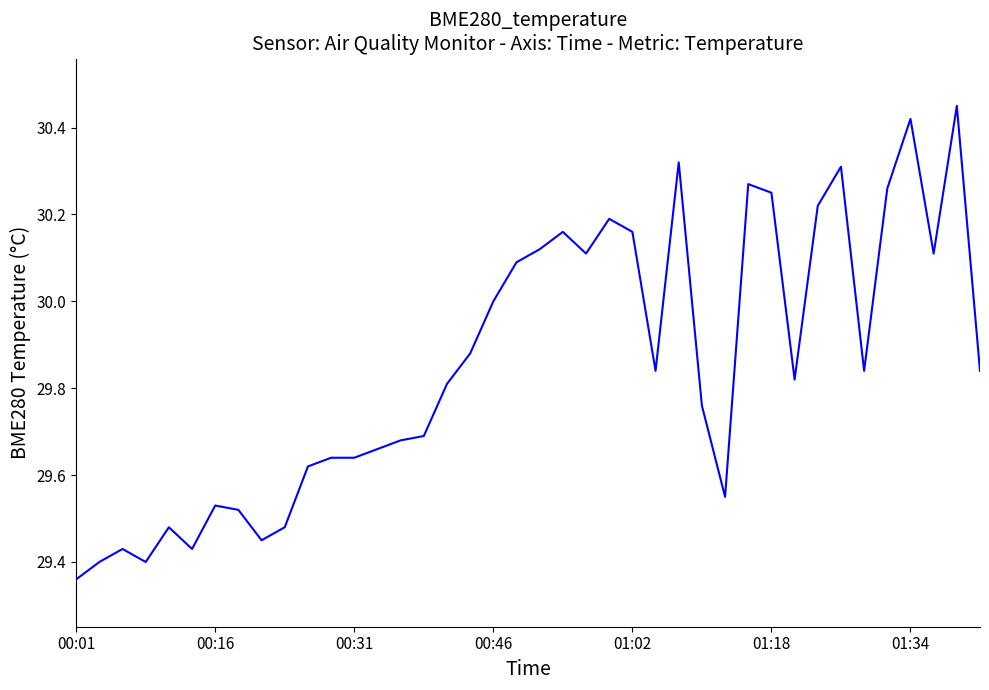

What is the difference between the maximum and minimum values?

1.1